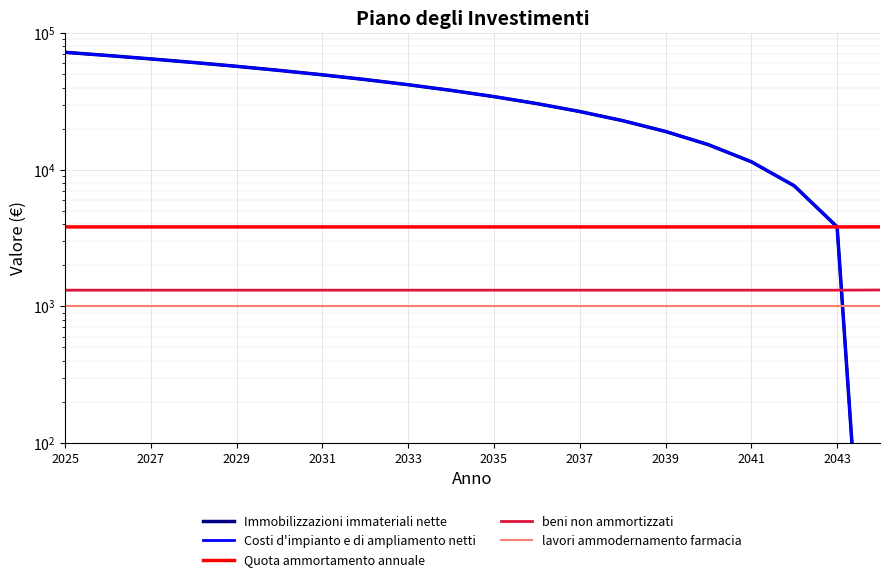

True or false: Immobilizzazioni immateriali nette and beni non ammortizzati cross at least once.

True